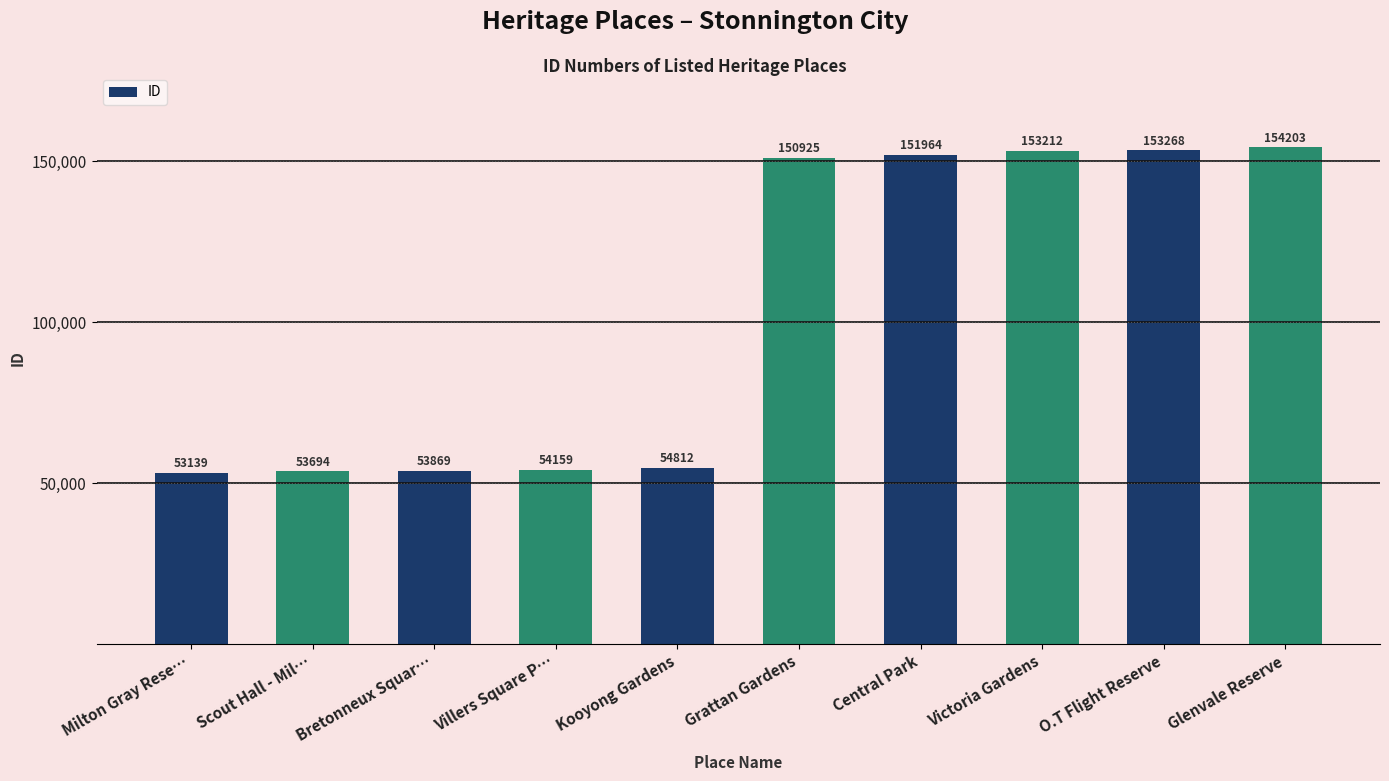

What position from the left is Central Park?

7